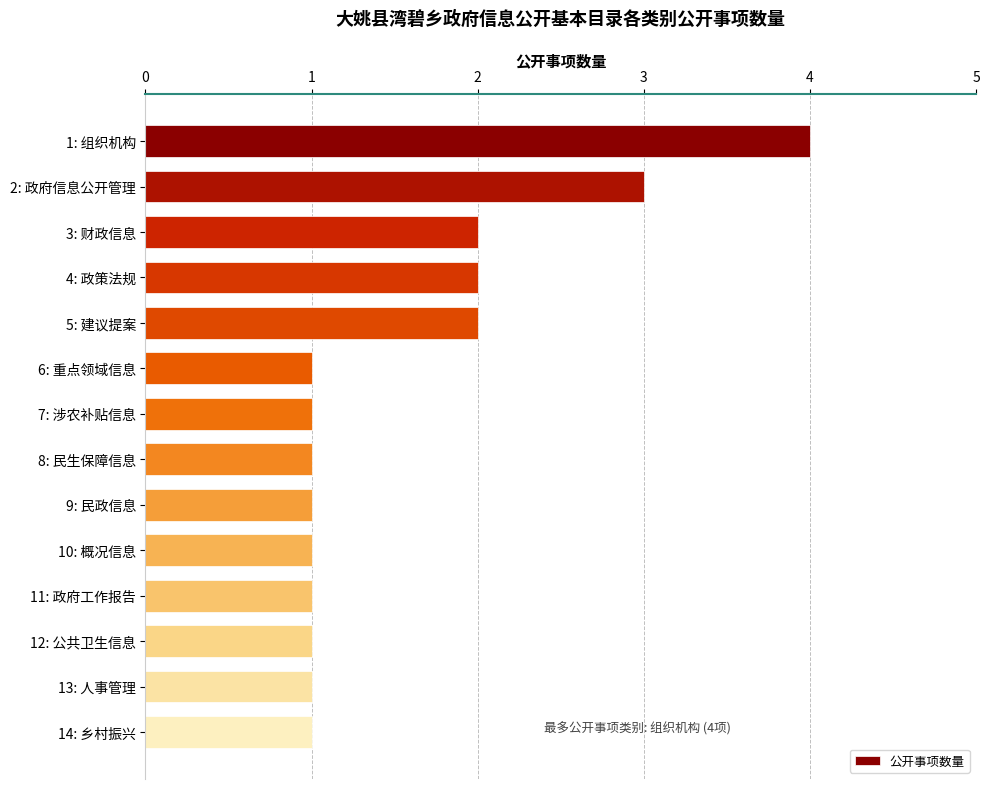

What position from the bottom is 14: 乡村振兴?

1